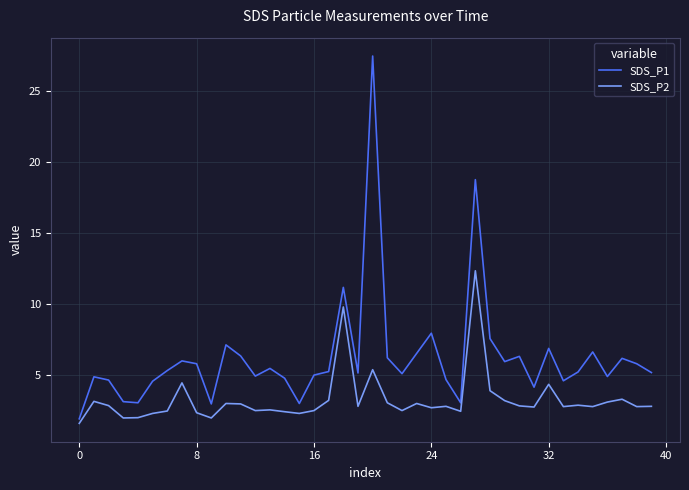

Which series has the widest spread of values?

SDS_P1